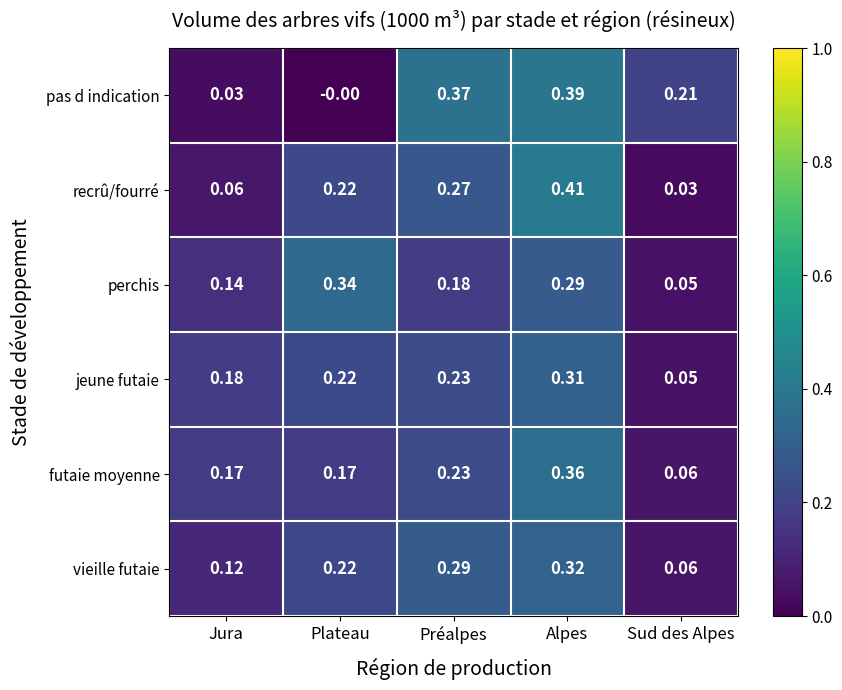

At which category is the sum across all series the highest?

Alpes